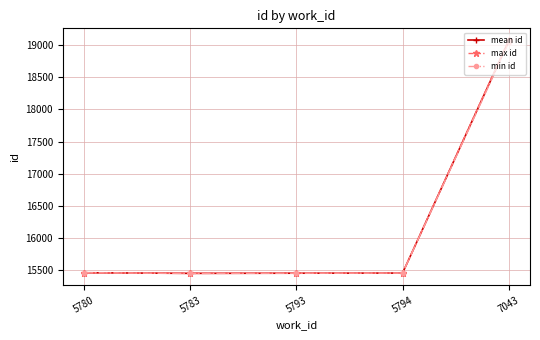

At which category is the sum across all series the highest?

7043